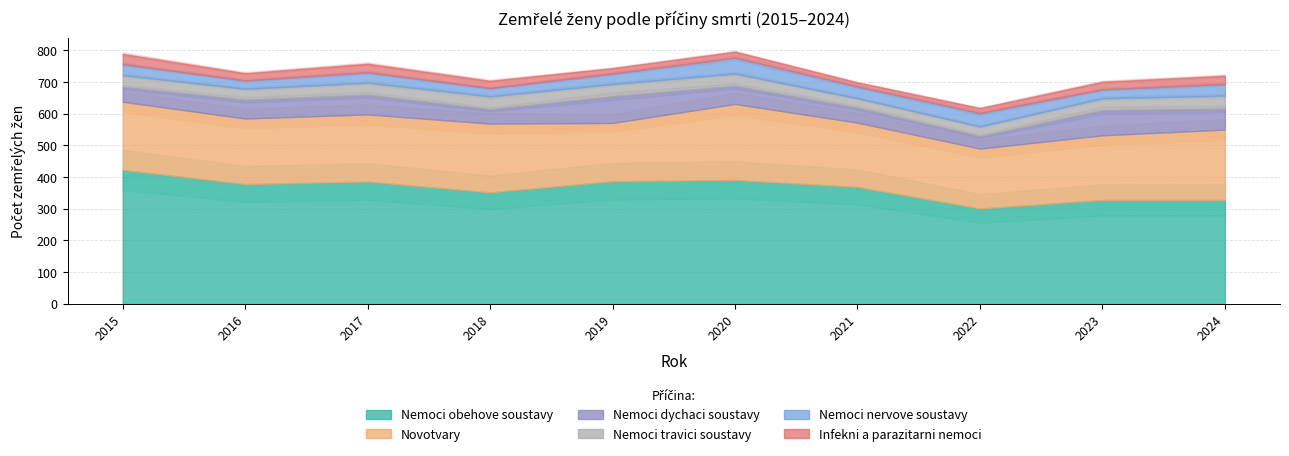

What is the value of the Novotvary point at the 6th from the left?

240